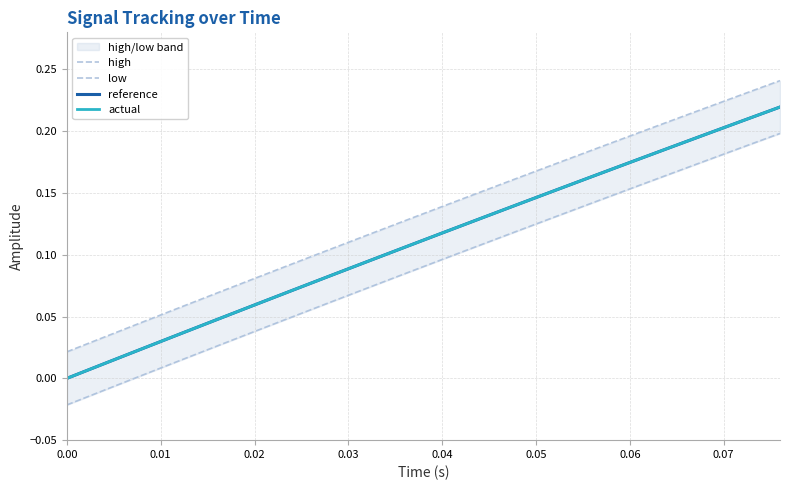

Is it true that actual equals 0.0 at 0.04?

False